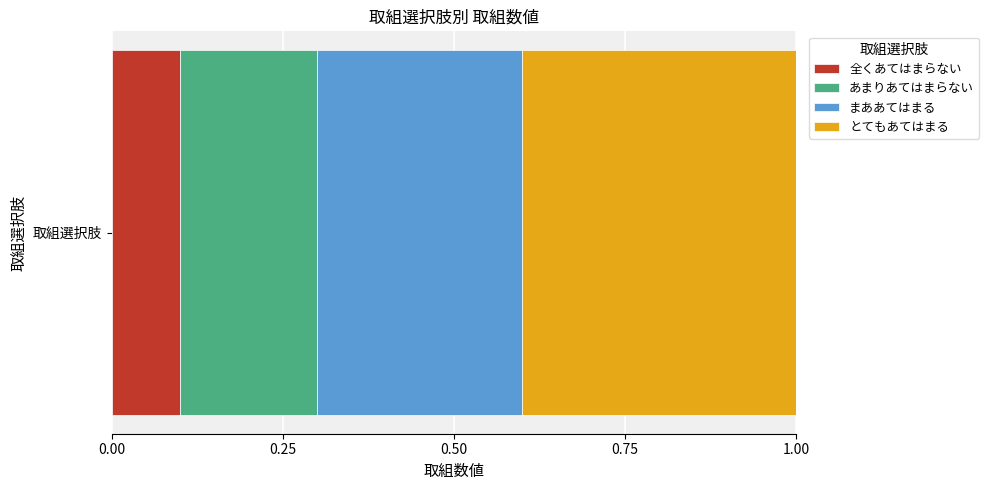

The 全くあてはまらない series shows 0.1 at 取組選択肢. True or false?

True